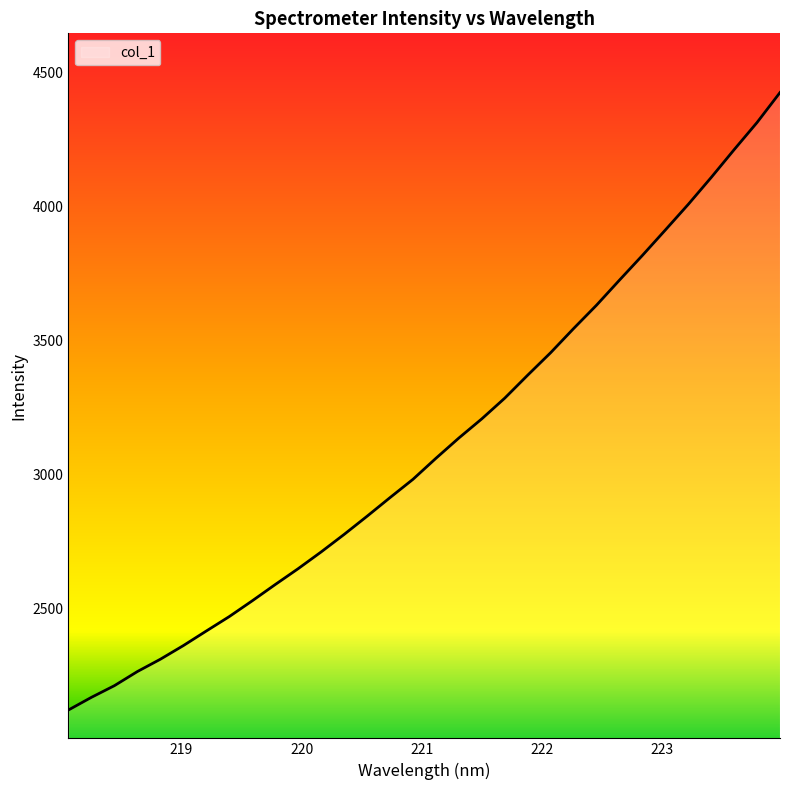

What is the smallest value displayed?

2118.8